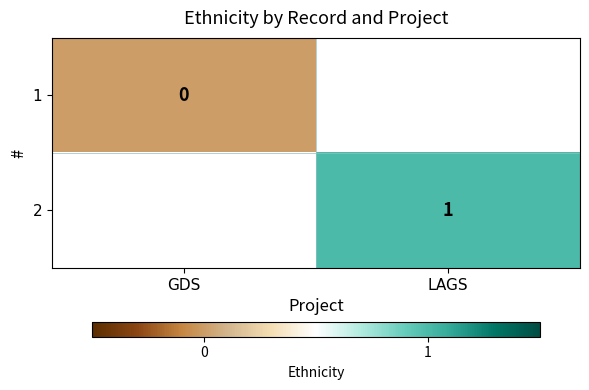

Is the value of 2 at LAGS greater than the value of 1 at GDS?

Yes